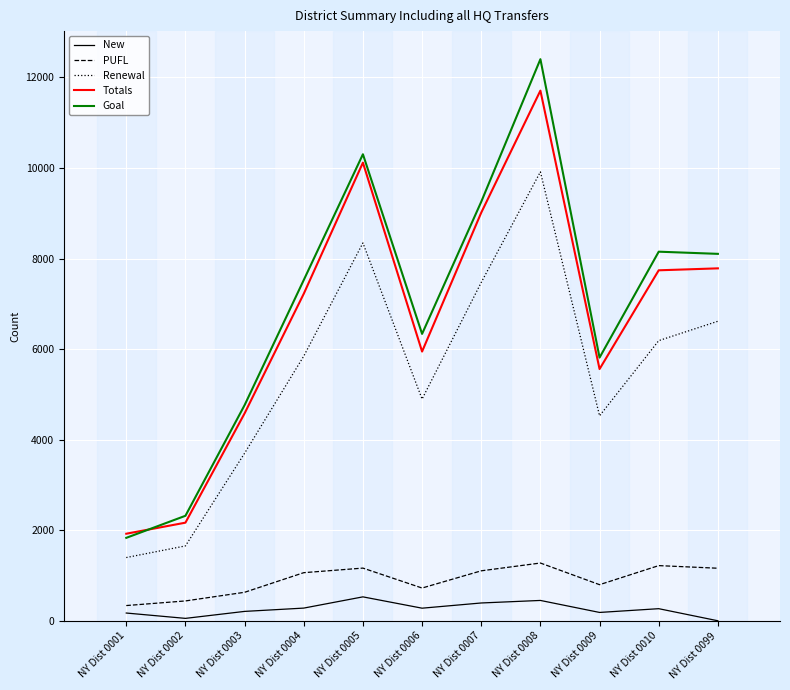

Rank the series by their maximum value, from highest to lowest.

Goal, Totals, Renewal, PUFL, New